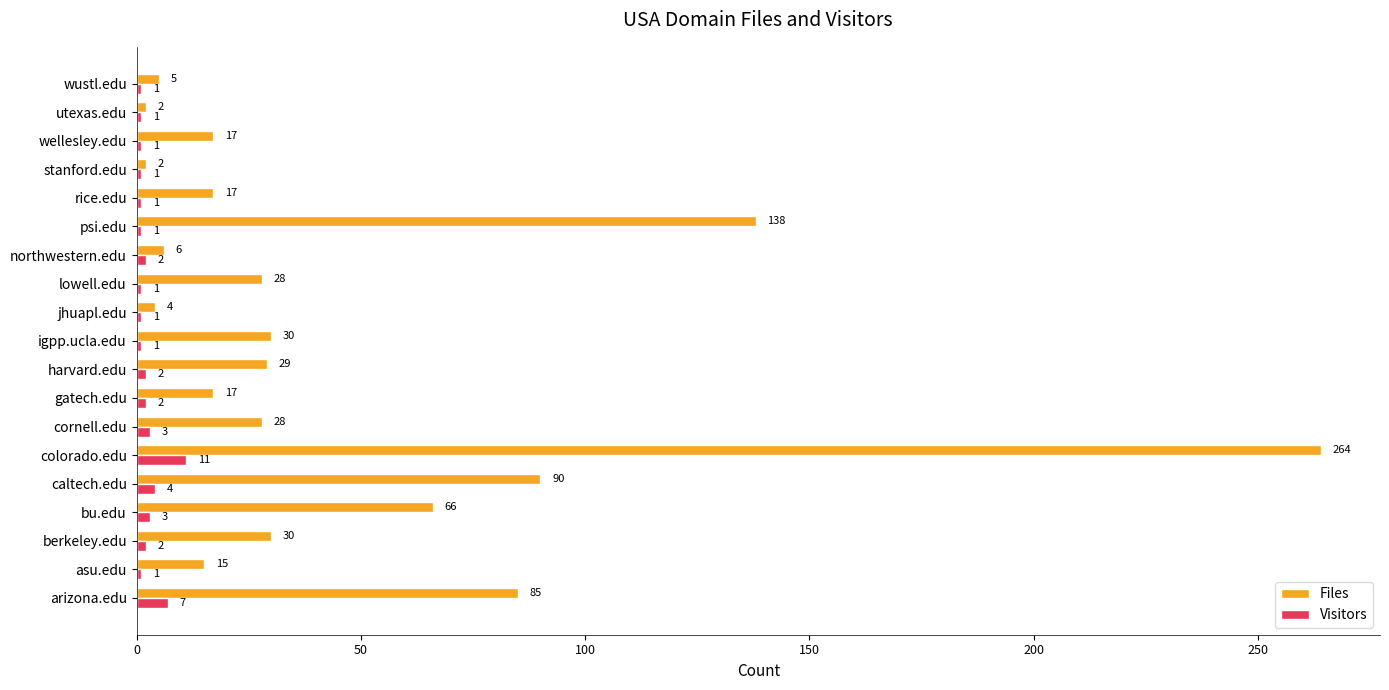

Rank the series by their maximum value, from highest to lowest.

Files, Visitors